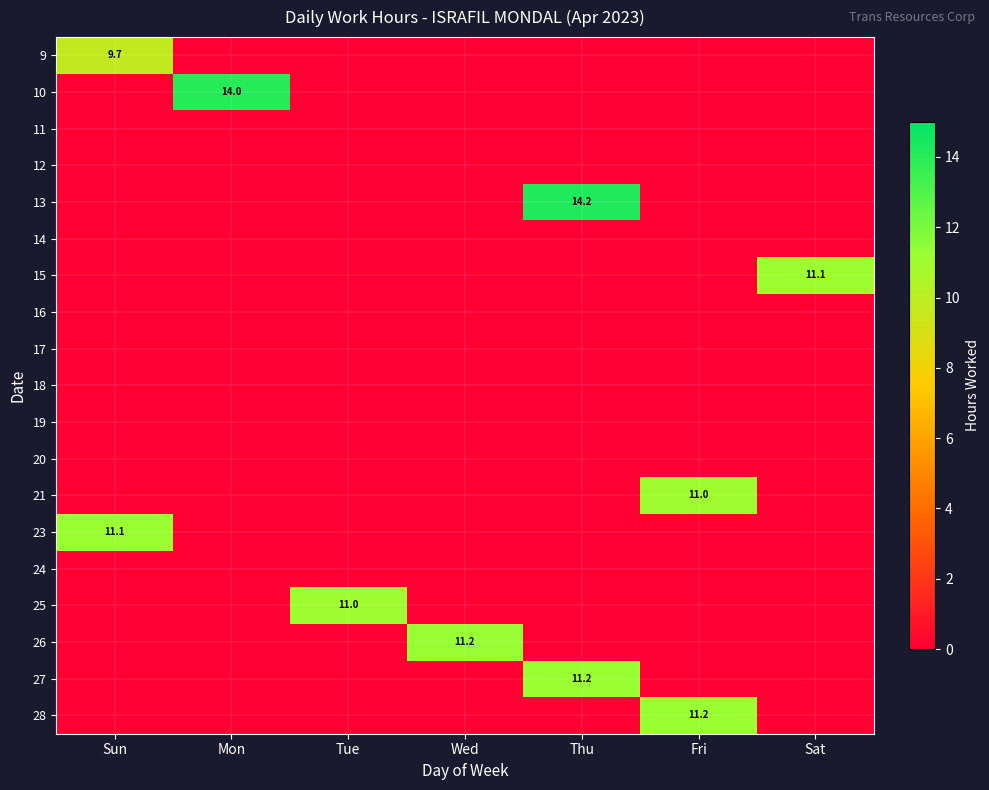

The value of 26 at Wed is 11.2. True or false?

True